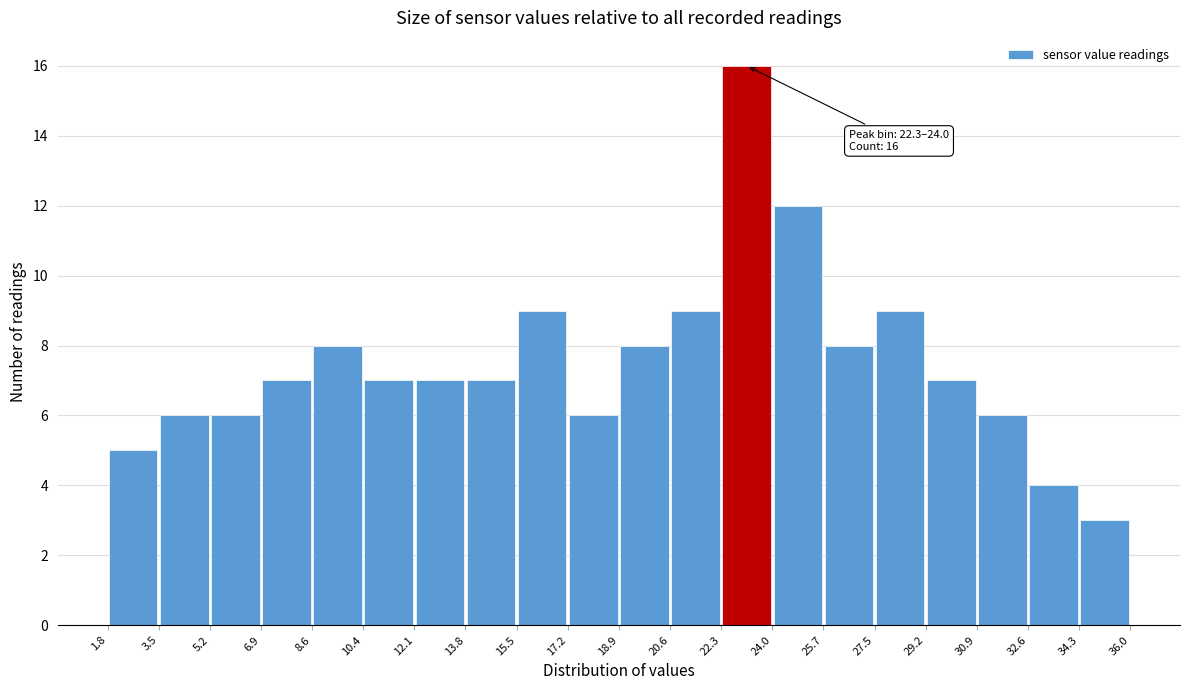

Which range on the x-axis has the tallest bar?

22.3 to 24.0